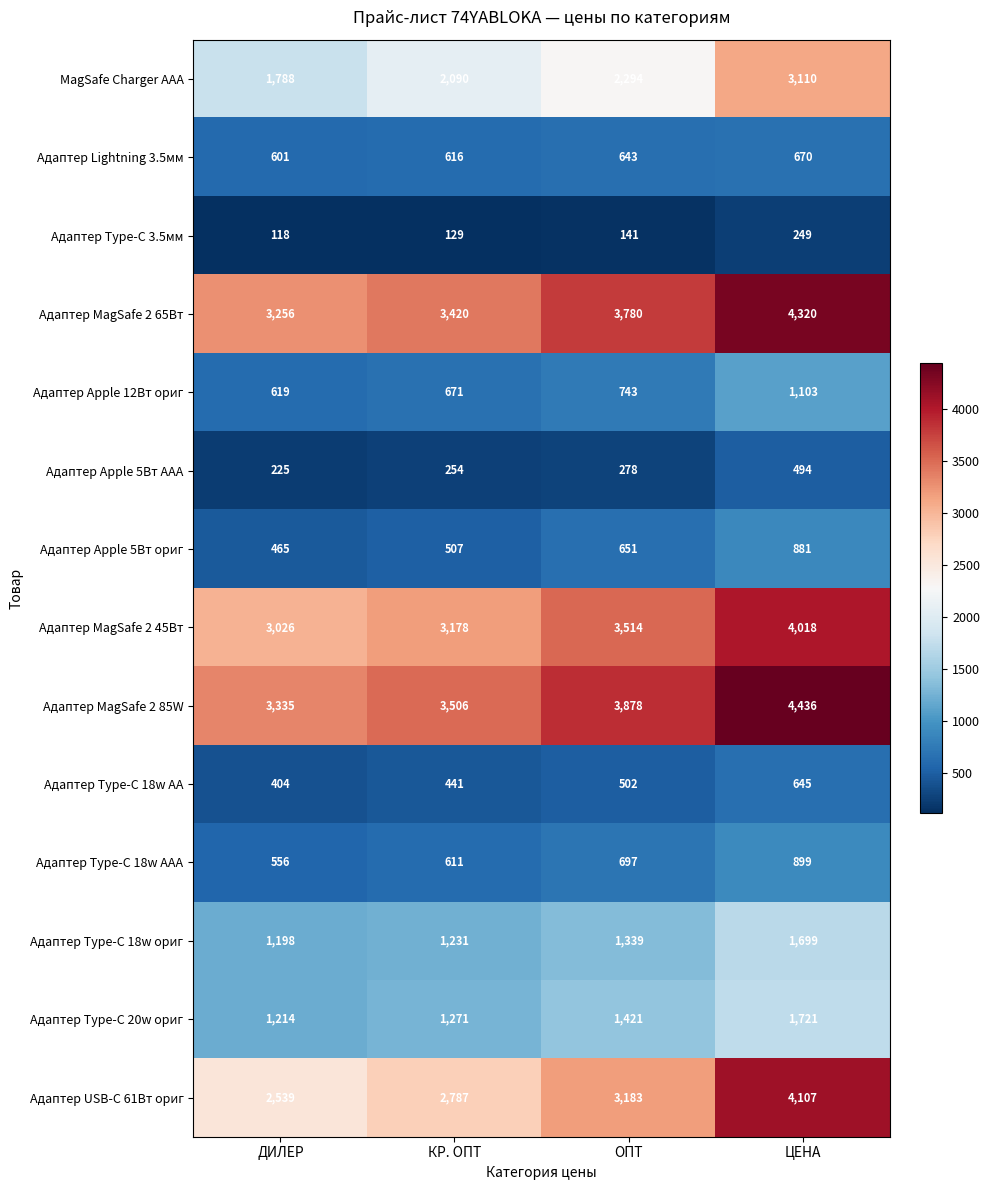

What is the difference between the maximum and minimum values in the Адаптер Type-C 20w ориг series?

507